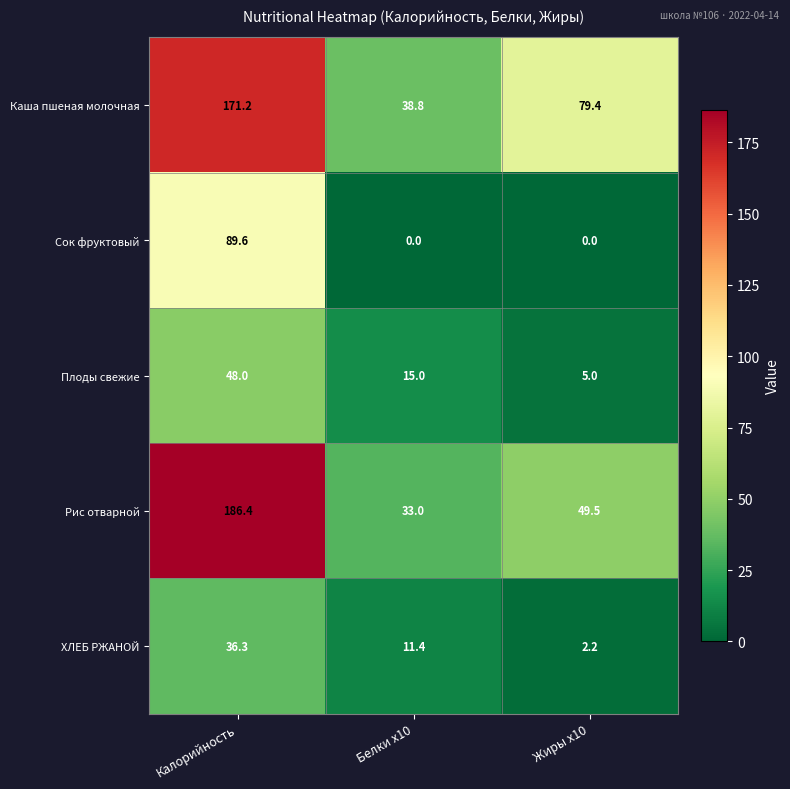

At which category is the sum across all series the highest?

Калорийность